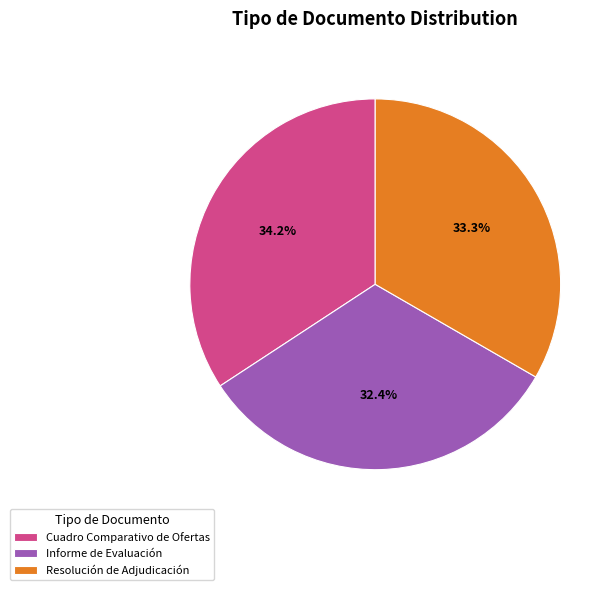

Is Resolución de Adjudicación the majority of the pie?

No